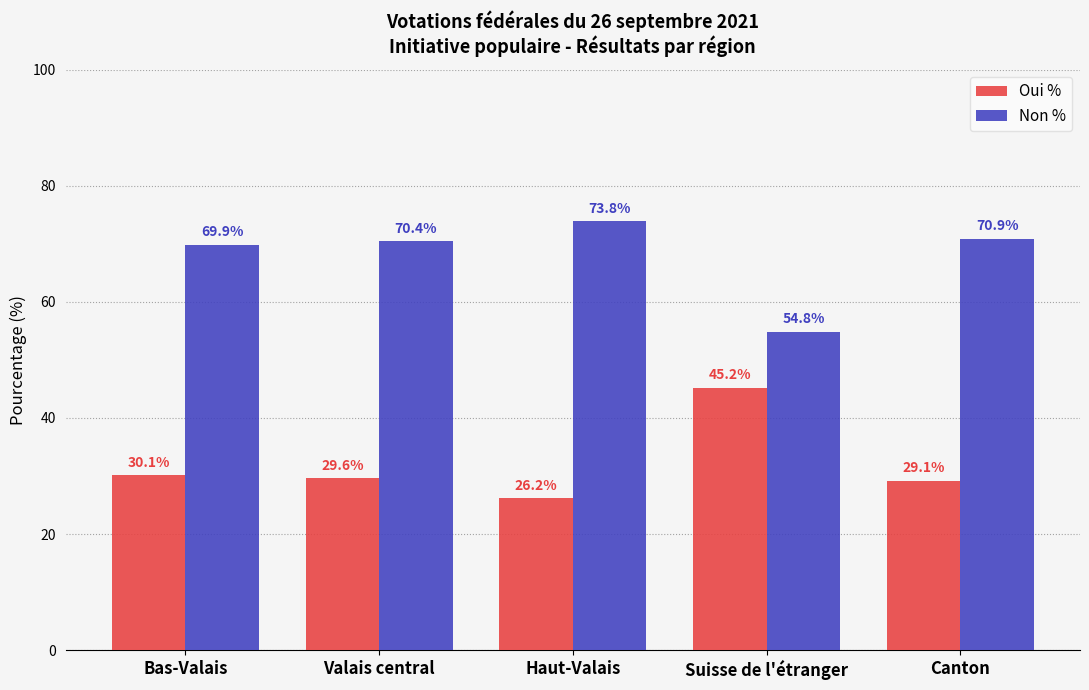

Rank the series by their average value, from highest to lowest.

Non %, Oui %